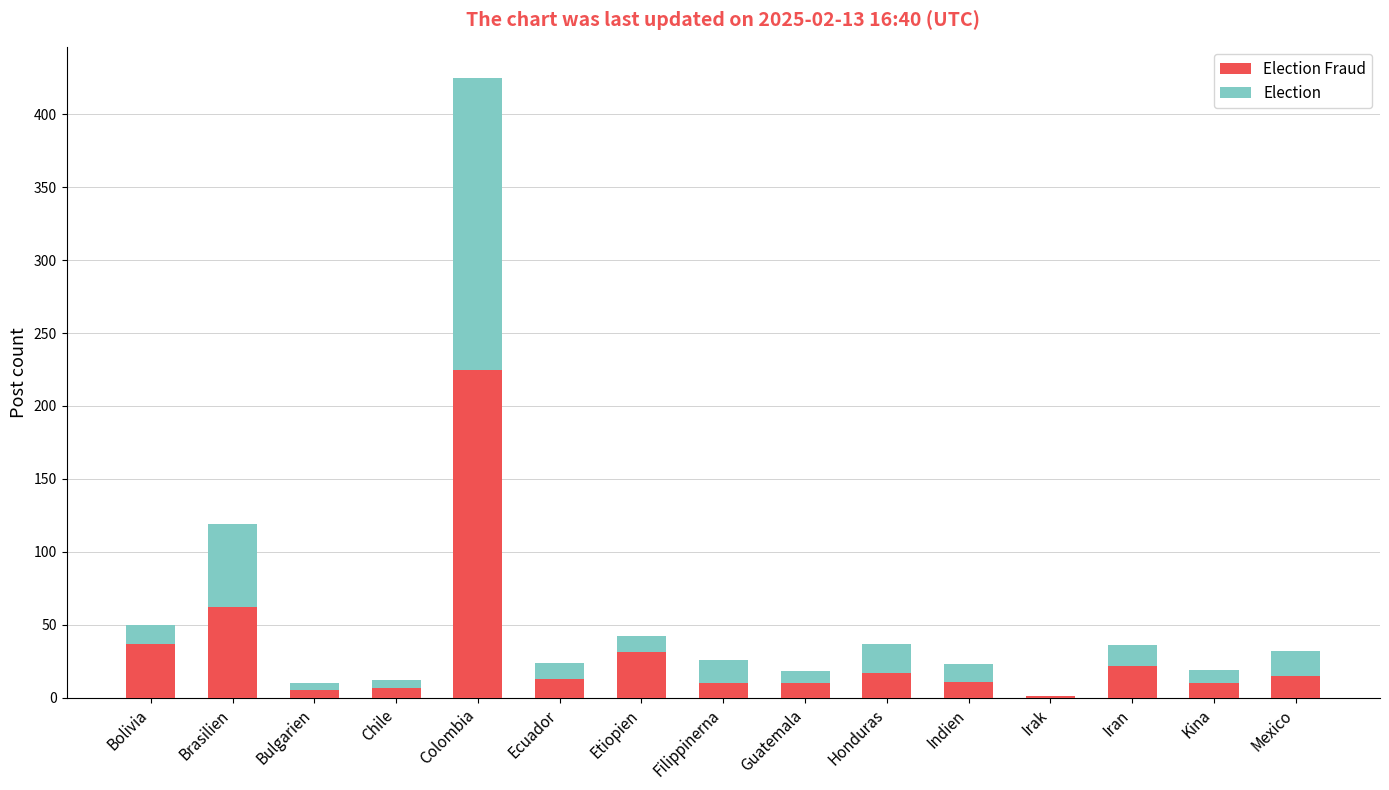

At which category is the sum across all series the highest?

Colombia